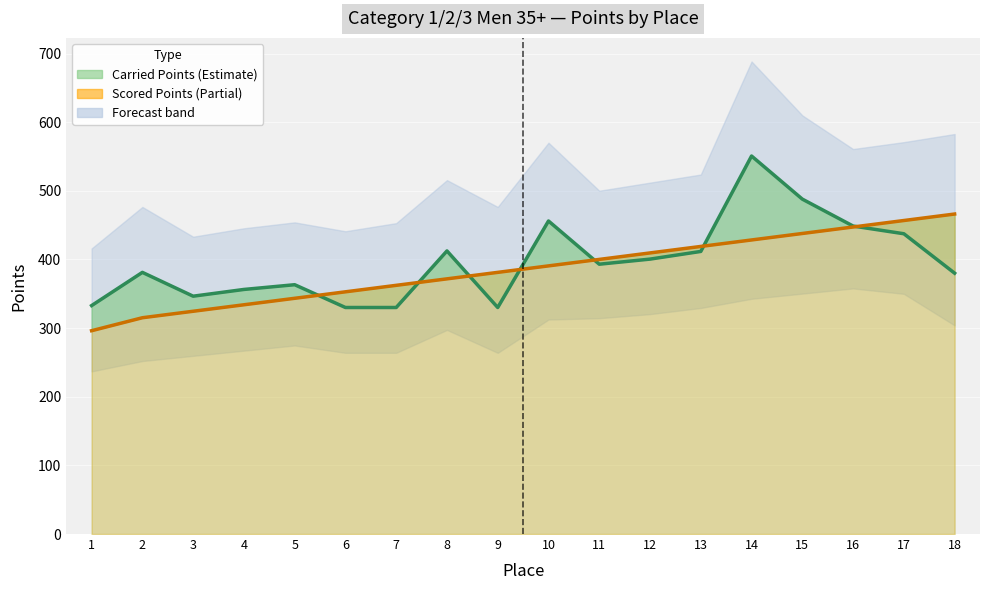

Reading left to right, list all the values displayed in this chart.

Carried Points: 1=332.8	2=381.2	3=346.5	4=356.3	5=363.2	6=330.0	7=330.0	8=412.4	9=330.0	10=456.0	11=393.1	12=400.5	13=411.7	14=550.7	15=487.9	16=448.7	17=437.4	18=380.0
Scored Points: 1=296.2	2=315.1	3=324.5	4=334.0	5=343.4	6=352.9	7=362.3	8=371.7	9=381.2	10=390.6	11=400.1	12=409.5	13=419.0	14=428.4	15=437.8	16=447.3	17=456.7	18=466.2